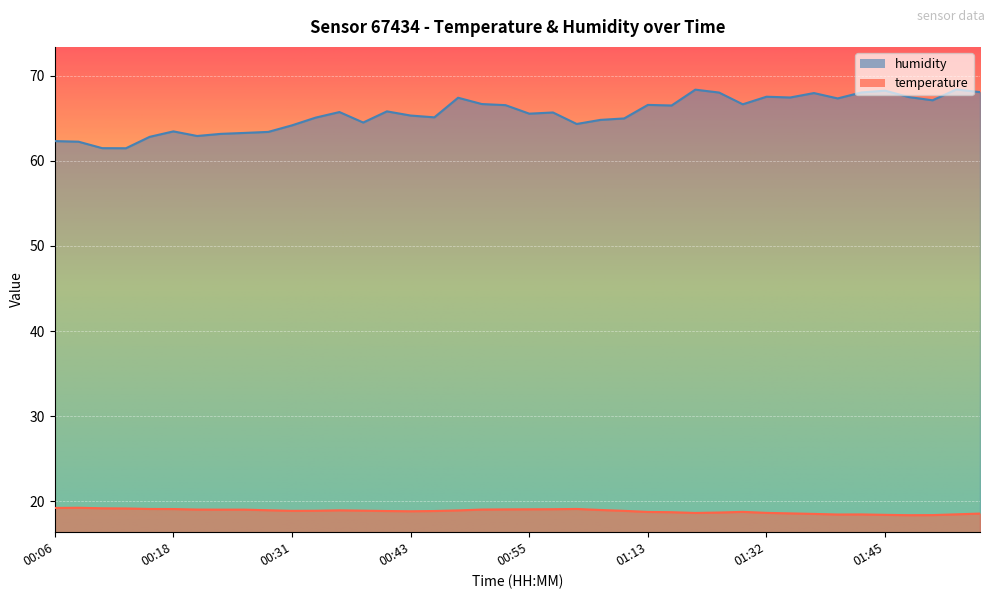

Which series has the largest range (max minus min)?

humidity